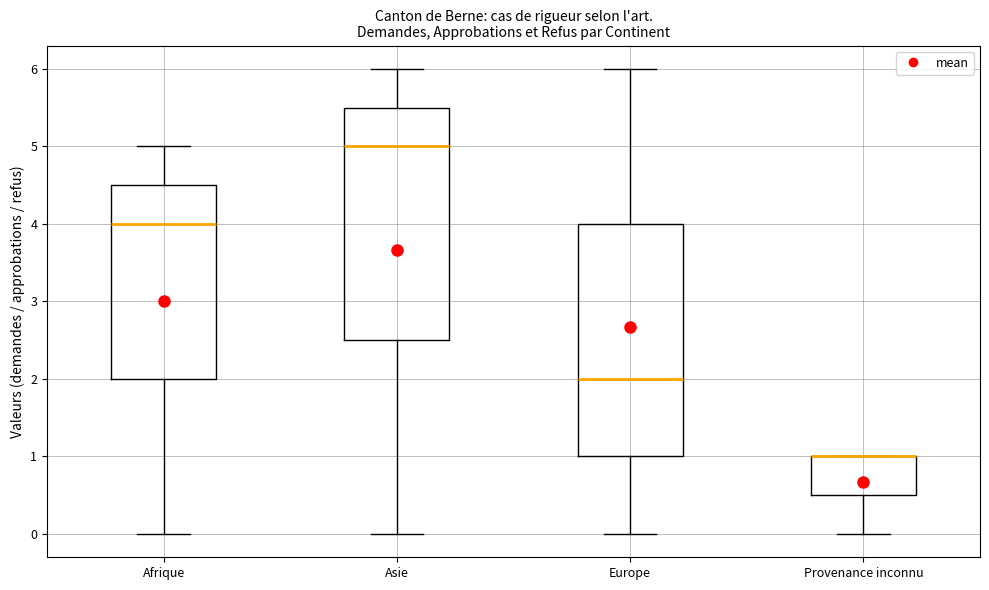

Reading left to right, transcribe this box plot: for each box, give where its median line is, the range the box spans, and where its two whiskers end, as read against the y-axis. The values are not printed on the chart, so give them approximately, as read against the axis.

Afrique: median 4.0, box 2.0 to 4.5, whiskers 0.0 to 5.0
Asie: median 5.0, box 2.5 to 5.5, whiskers 0.0 to 6.0
Europe: median 2.0, box 1.0 to 4.0, whiskers 0.0 to 6.0
Provenance inconnu: median 1.0 (drawn on the box's upper edge), box 0.5 to 1.0, whiskers 0.0 to 1.0